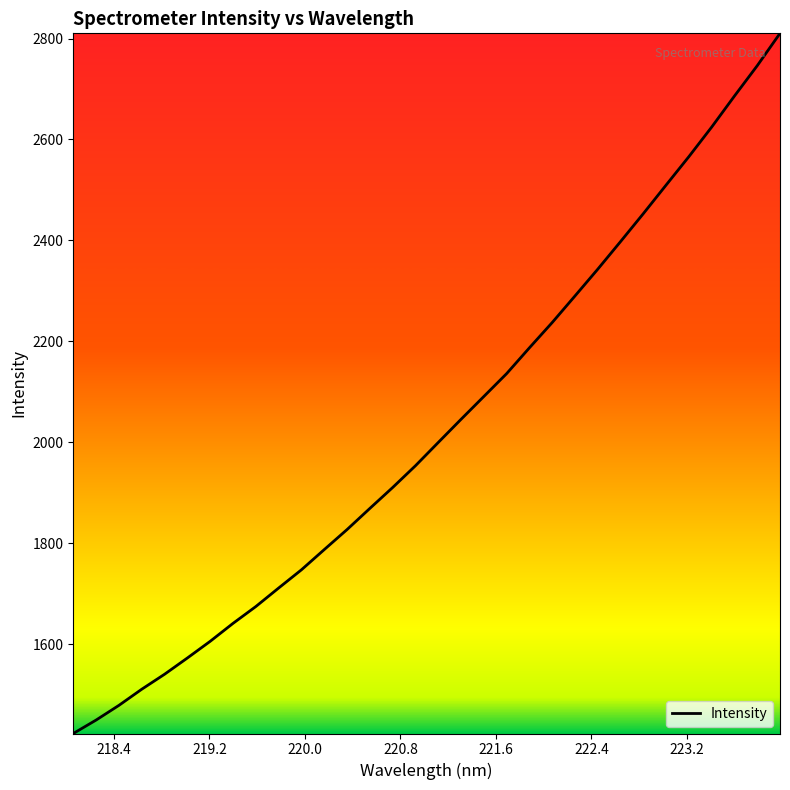

Count the number of values greater than 1999.

16